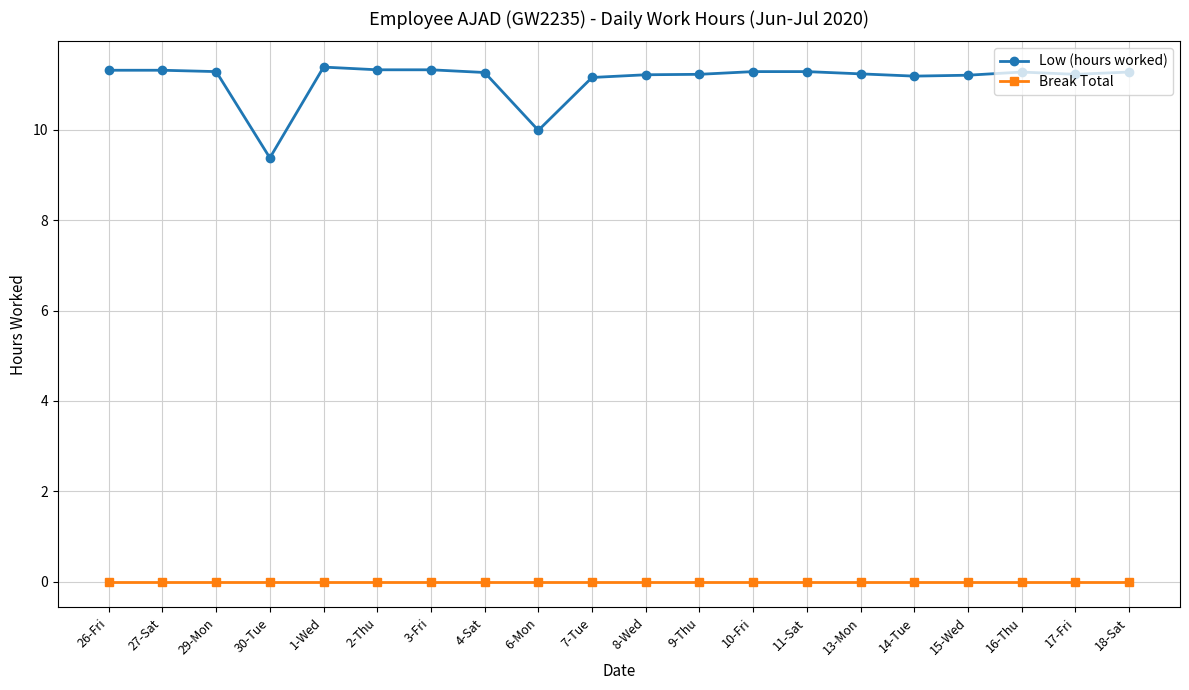

What is the greatest value displayed?

11.4